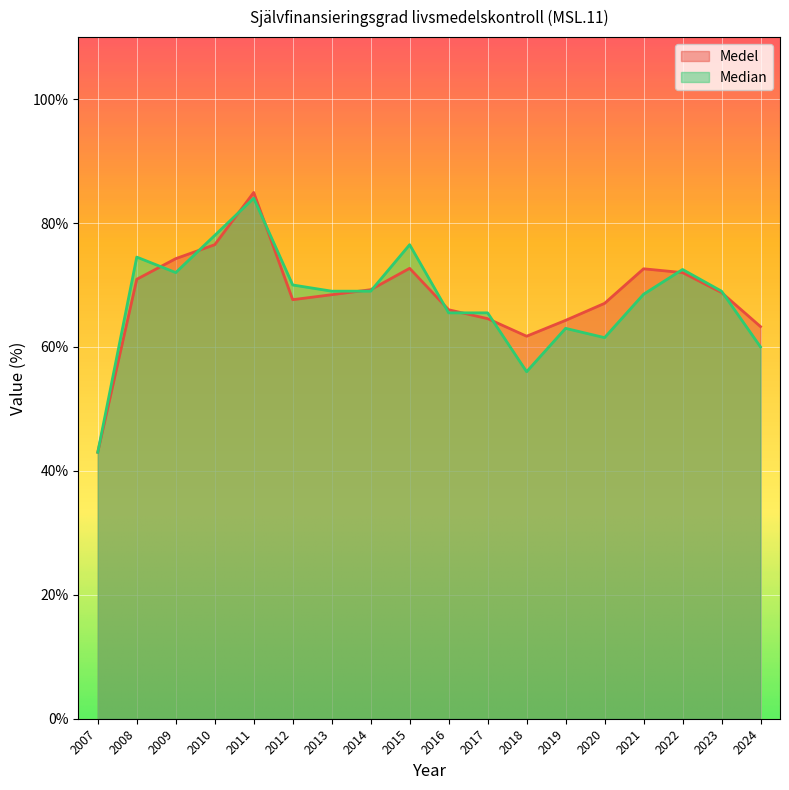

In Medel, how many points are higher than both neighbors (excluding endpoints)?

3